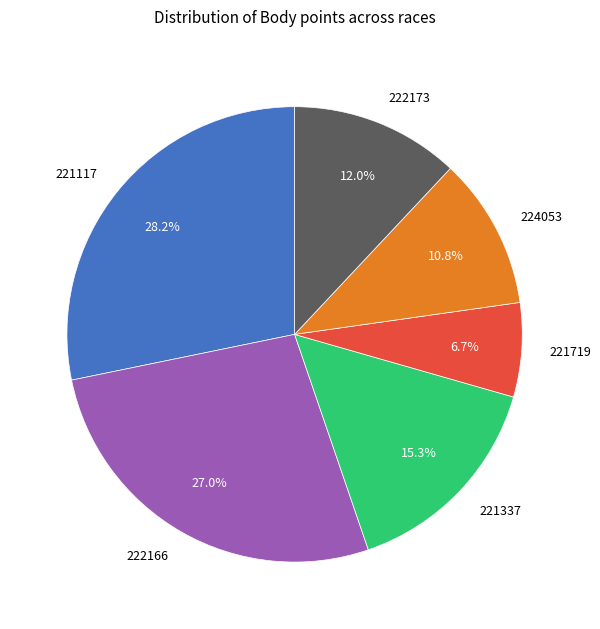

Combined, do 221117 and 221719 account for over 50%?

No